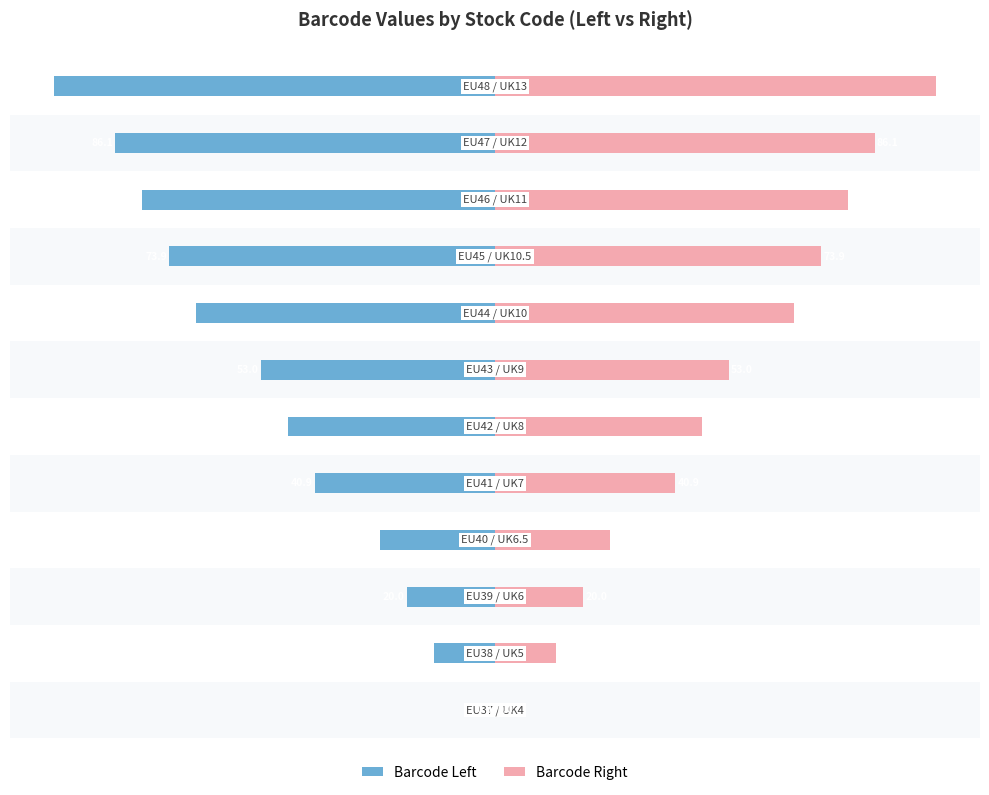

At 9, list the series in order from largest to smallest.

Barcode Right, Barcode Left